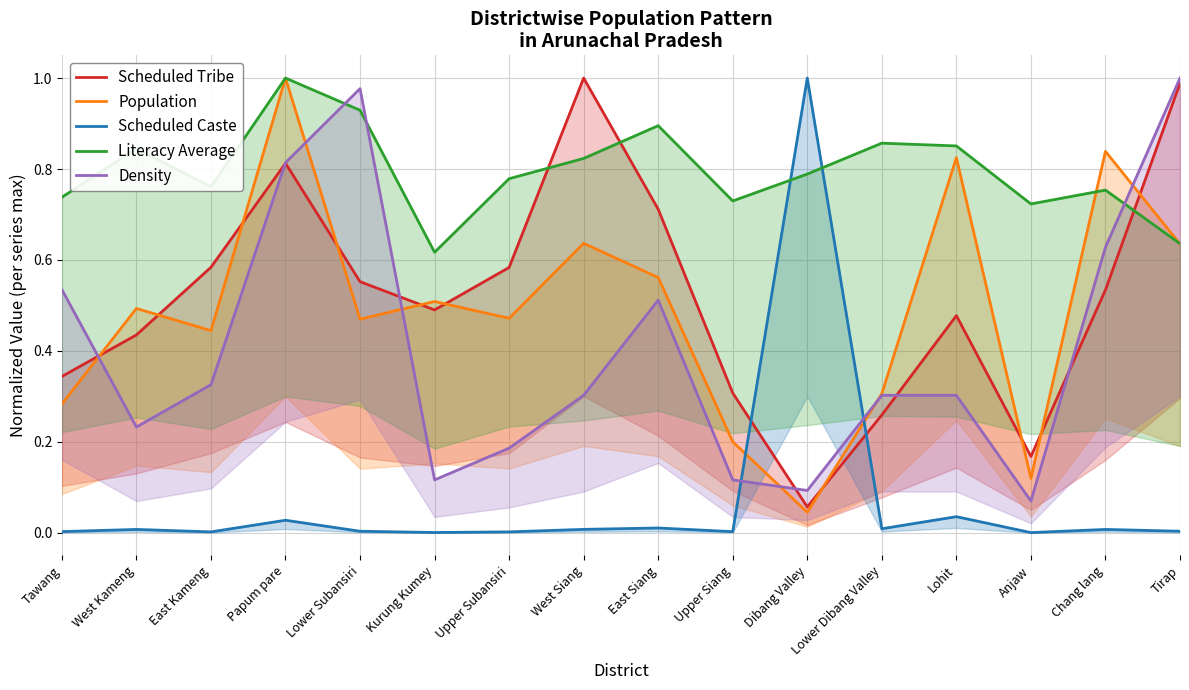

In Population, how many points are lower than both neighbors (excluding endpoints)?

5